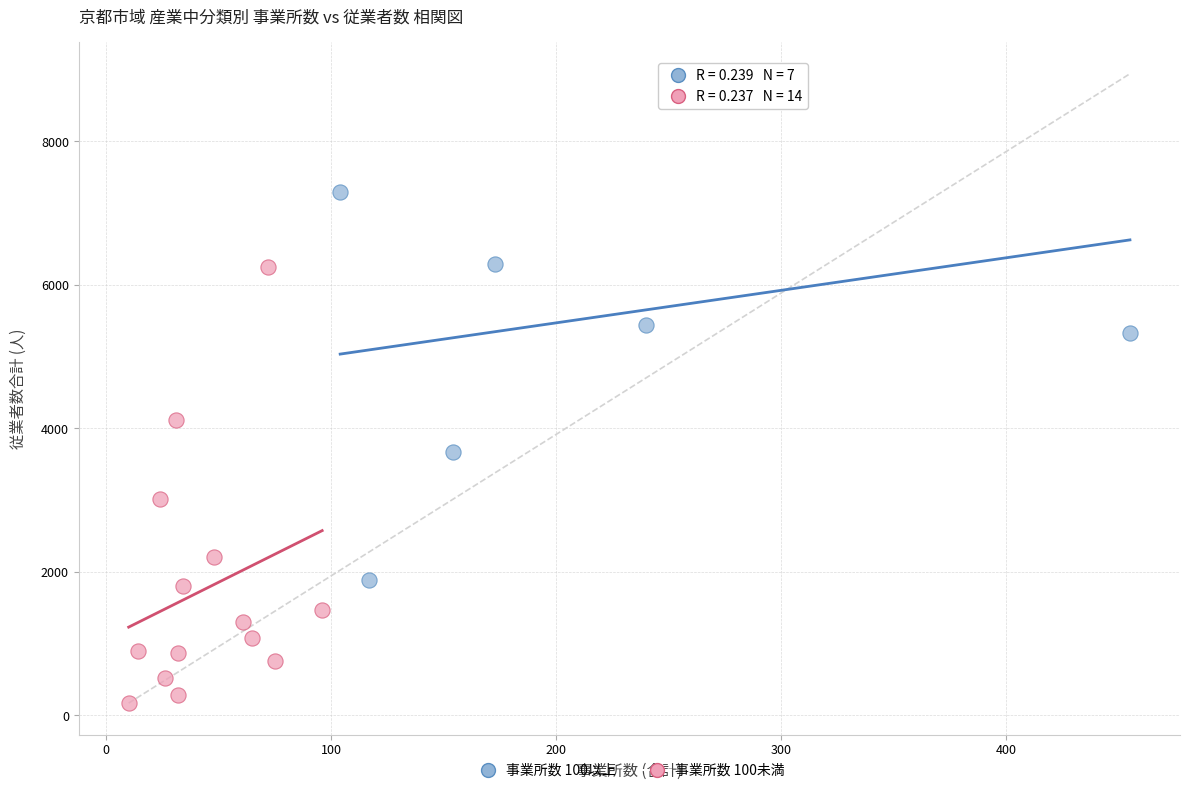

Which series contains the highest Y value?

事業所数 100以上